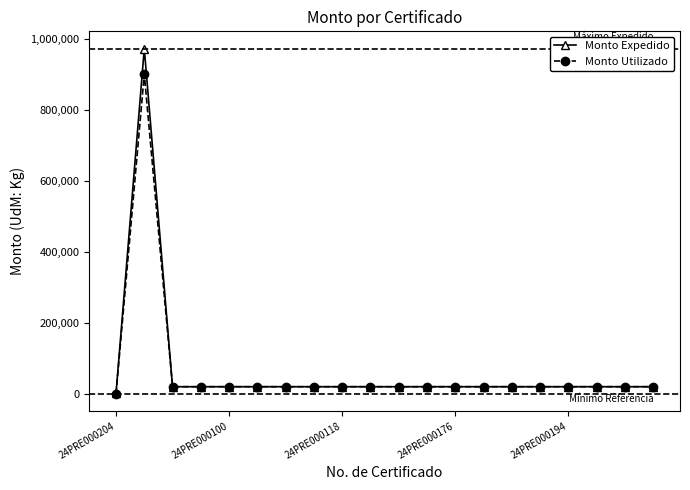

Rank the series by their maximum value, from lowest to highest.

Monto Utilizado, Monto Expedido